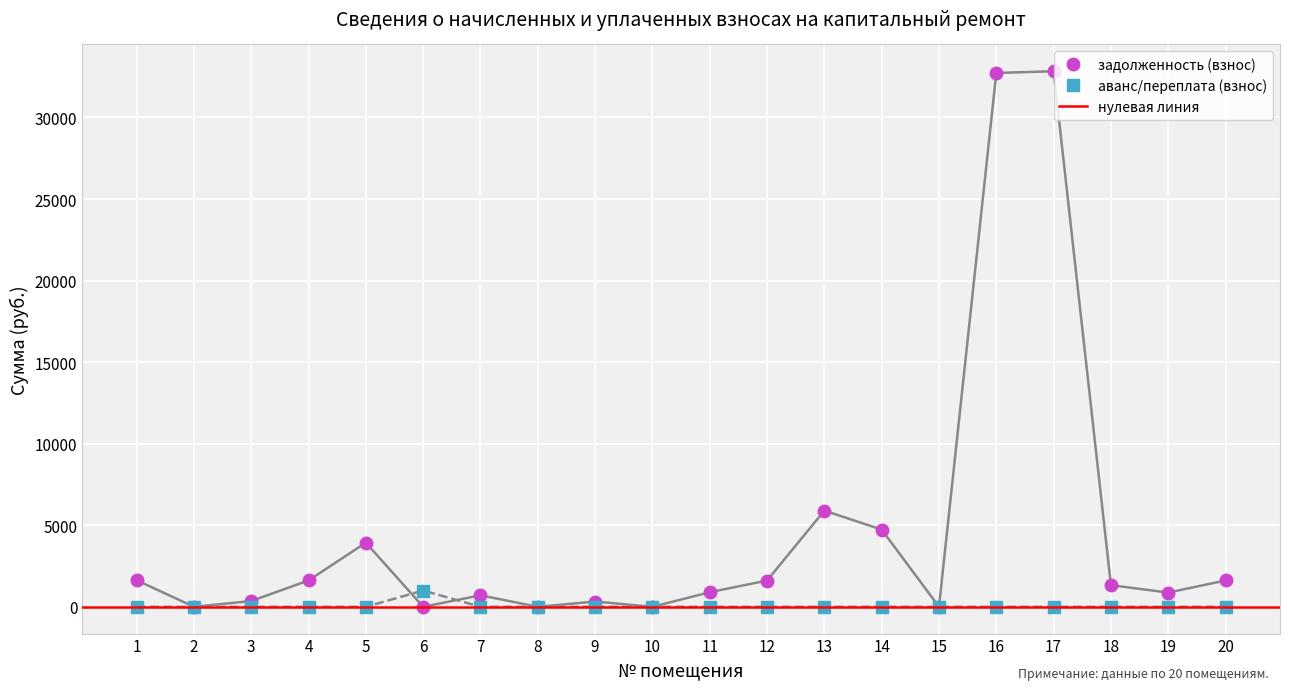

How many lines are shown in the chart?

4